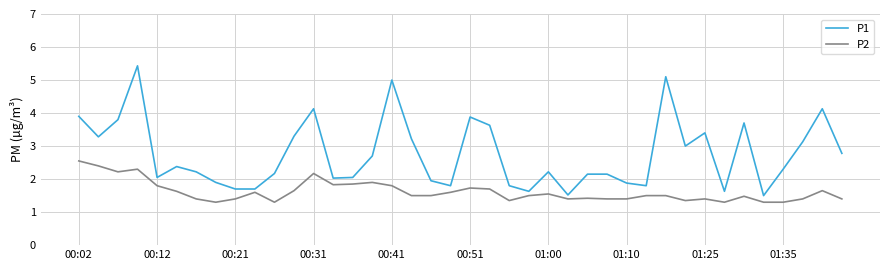

List the series in order of their overall mean, lowest first.

P2, P1